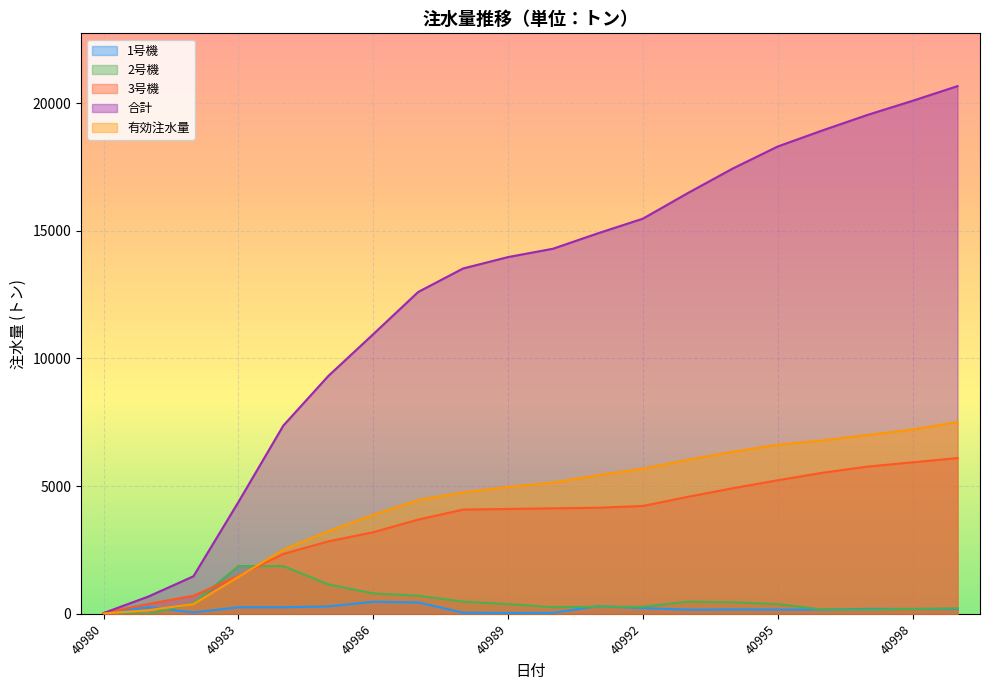

Does the chart display data point markers on the line(s)?

No